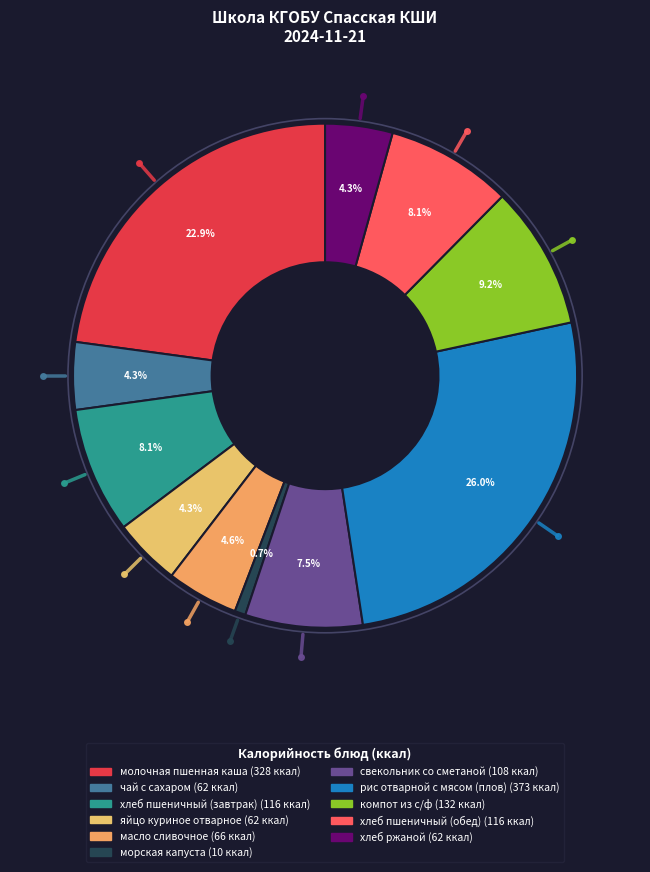

Is морская капуста the majority of the pie?

No